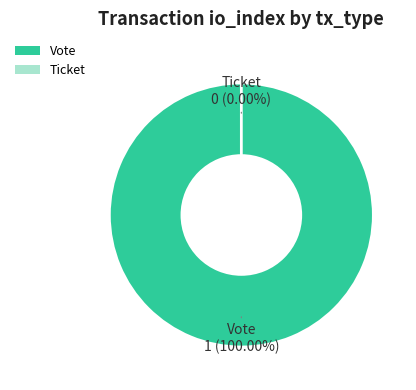

Is there a majority slice in this chart?

Yes